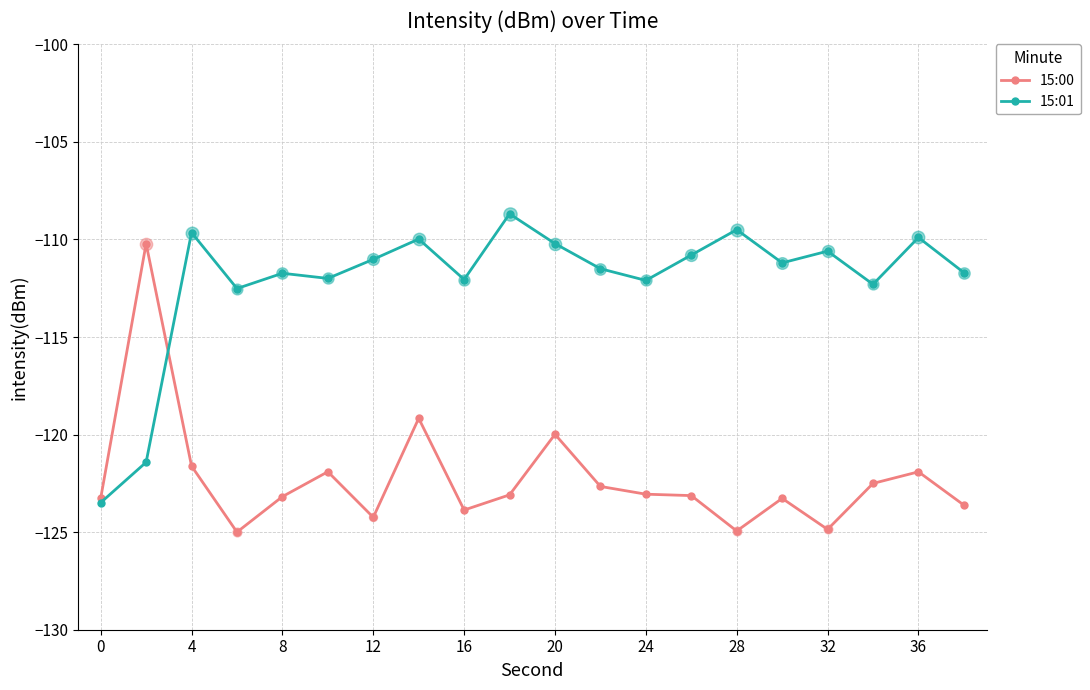

What is the greatest value displayed?

-108.7